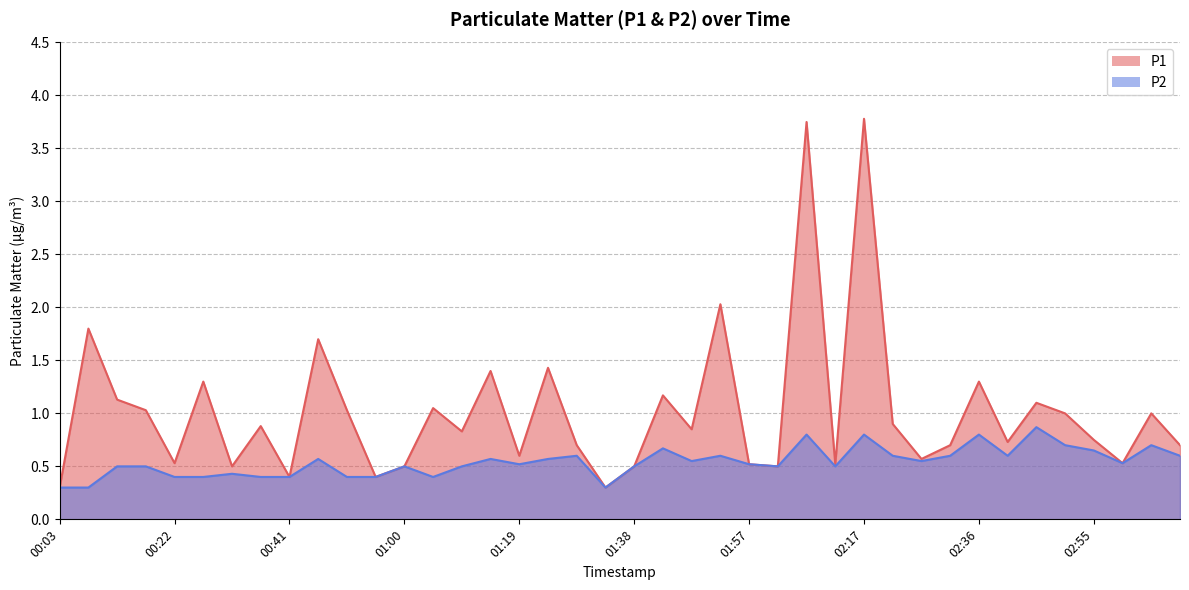

The value of P1 at 00:17 is 1.4. True or false?

False